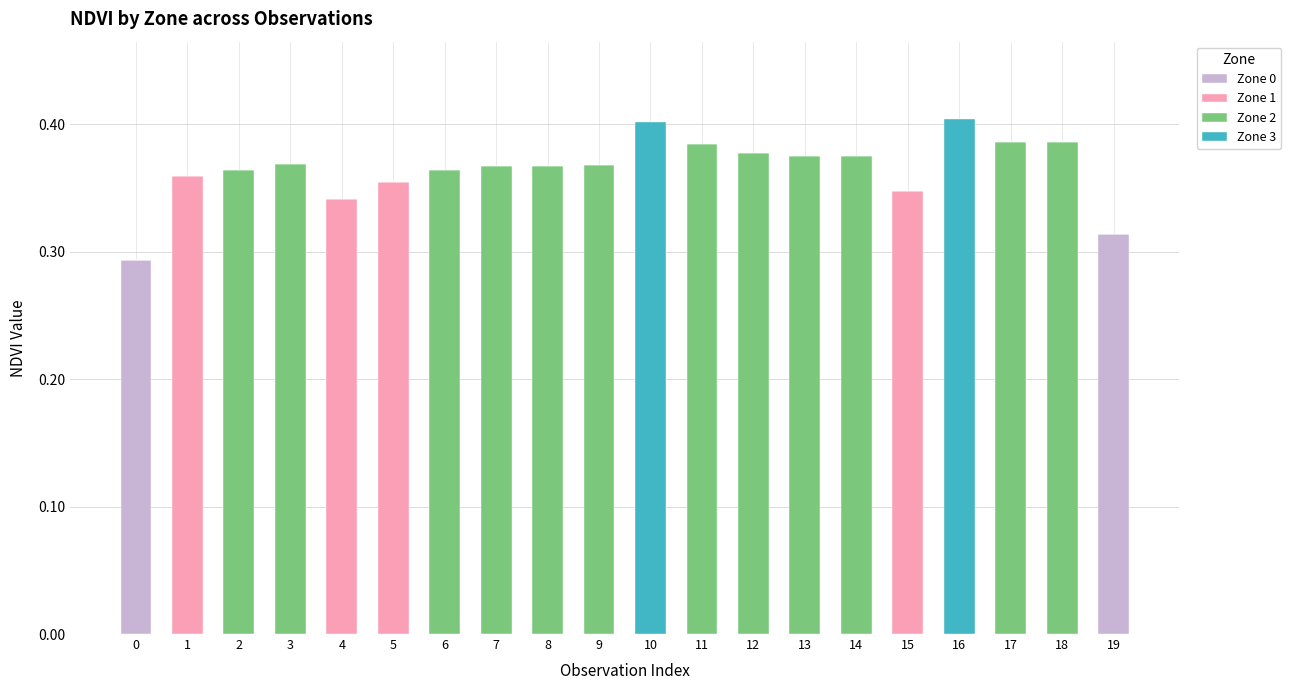

Are the bars grouped side by side (vs. stacked)?

No